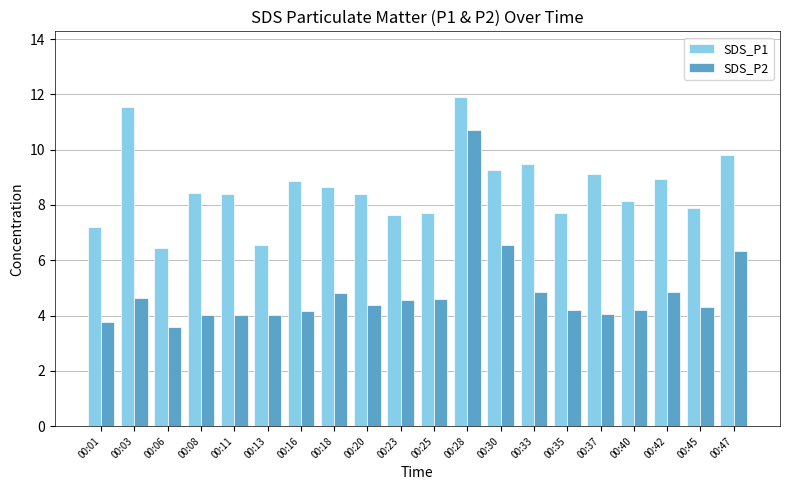

Which series has the widest spread of values?

SDS_P2